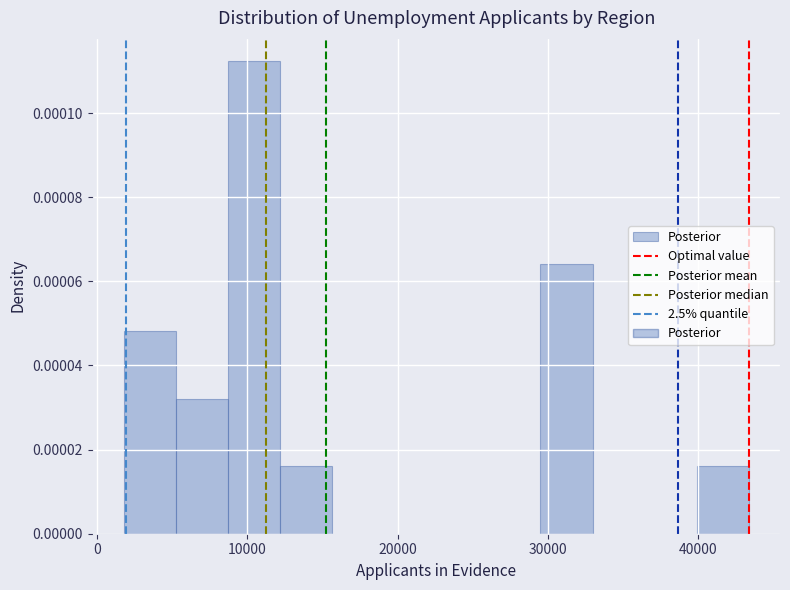

Read against the x-axis, roughly where is the centre of the tallest bar?

10000